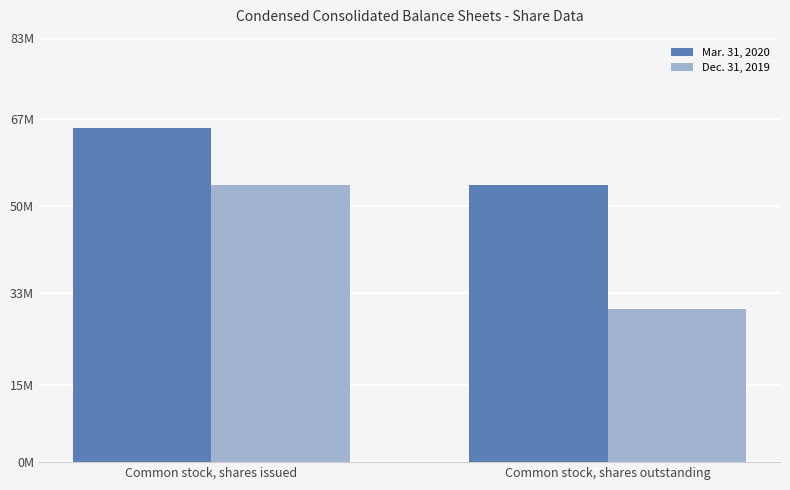

At which category is the sum across all series the highest?

Common stock, shares issued